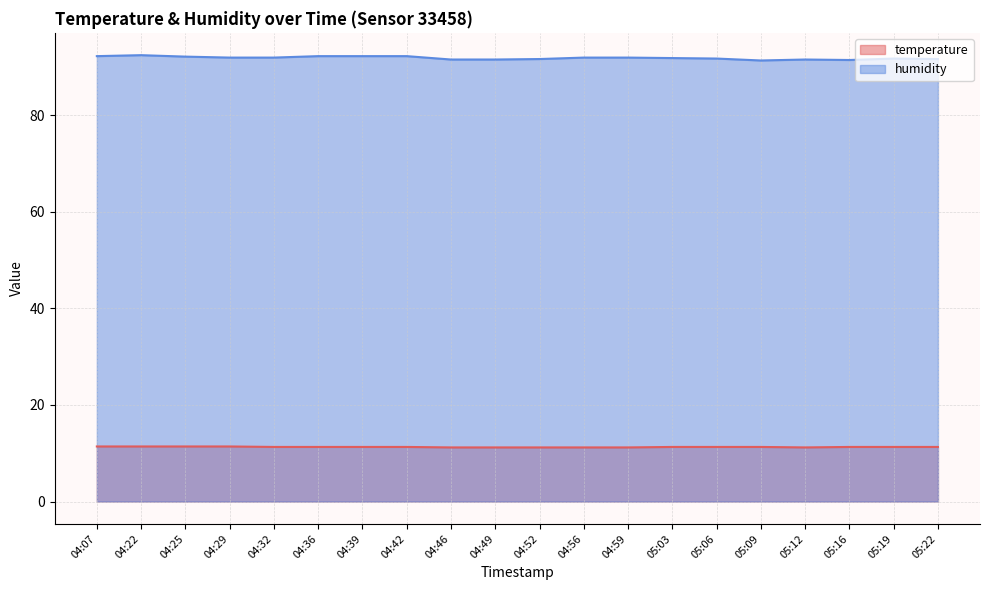

Where is temperature nearest to the value 11?

04:46